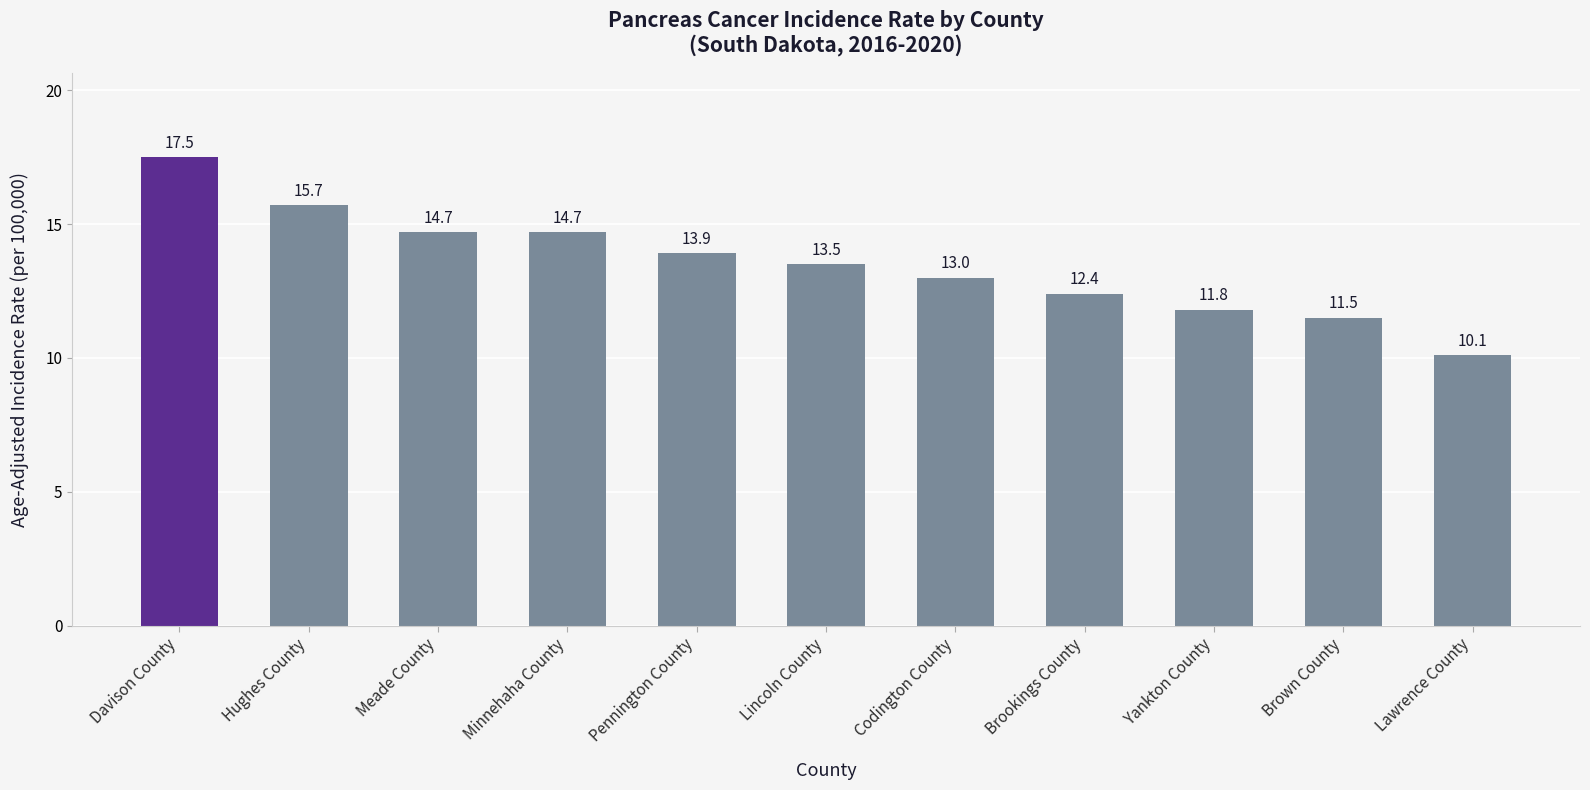

The value at Lincoln County is 13.5. True or false?

True